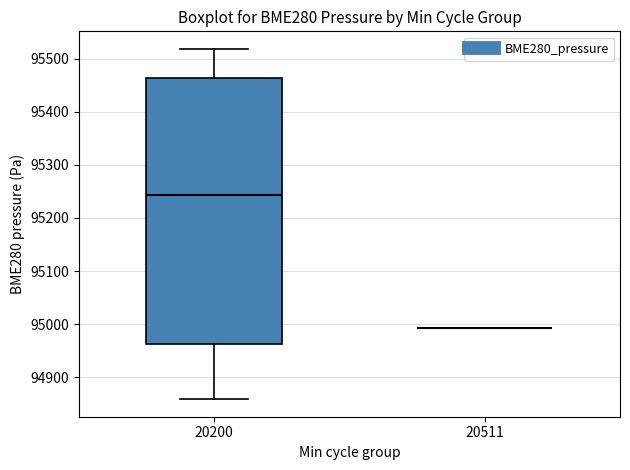

Reading left to right, transcribe this box plot: for each box, give where its median line is, the range the box spans, and where its two whiskers end, as read against the y-axis. The values are not printed on the chart, so give them approximately, as read against the axis.

20200: median 95240, box 94960 to 95460, whiskers 94860 to 95520
20511: box collapsed to a line at 94990, whiskers 94990 to 94990